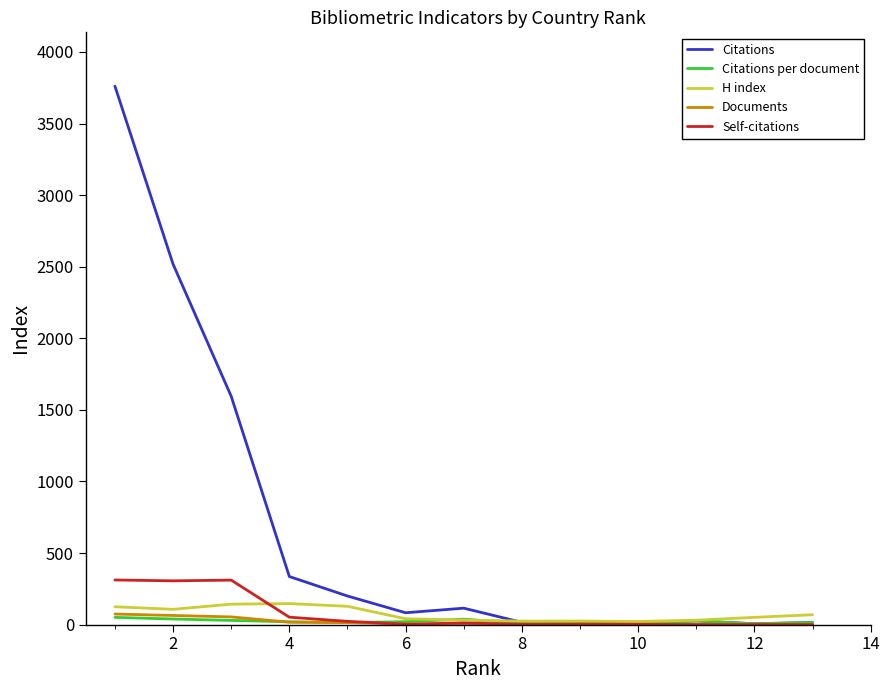

Which series has the widest spread of values?

Citations